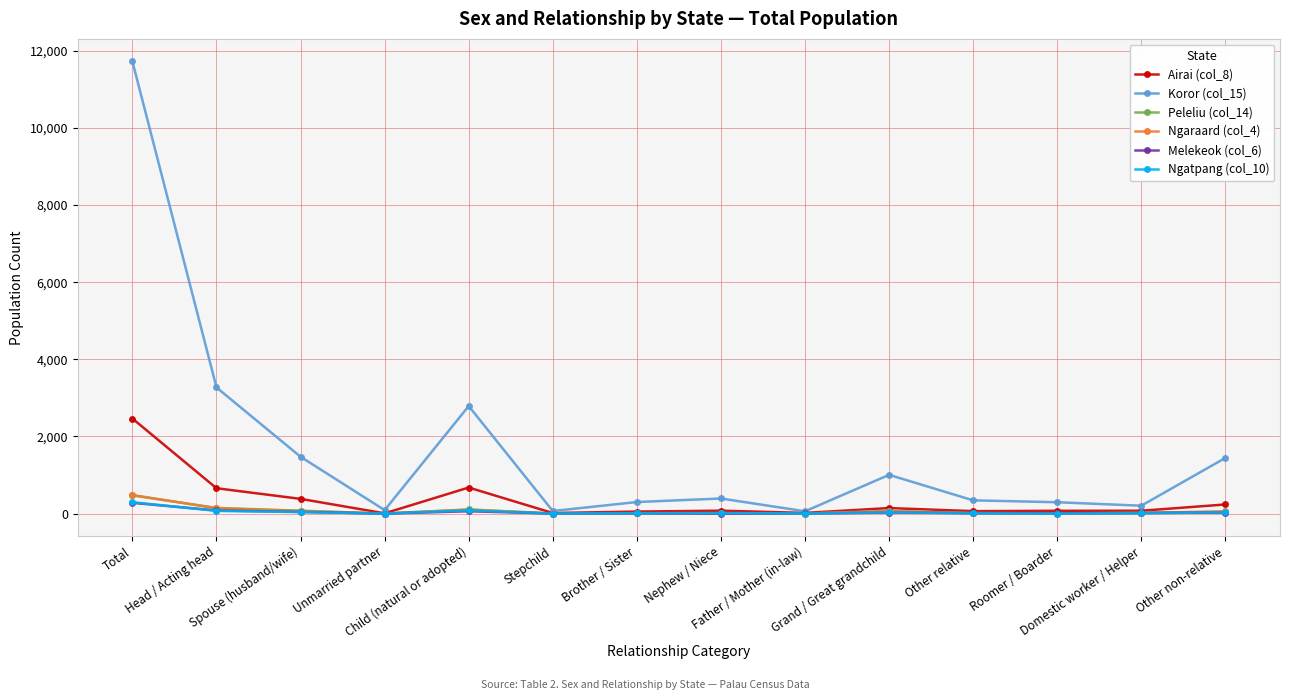

At how many categories does at least one series exceed 3898?

1